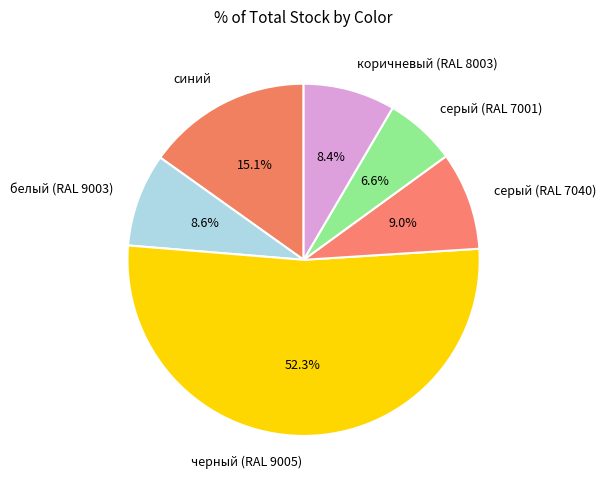

Which category has the biggest portion of the pie?

черный (RAL 9005)